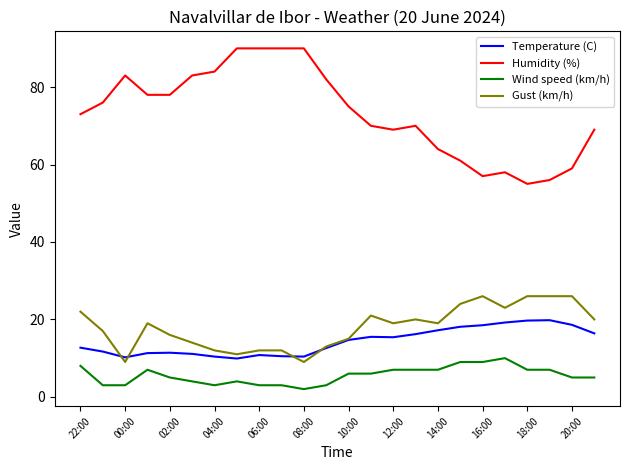

What is the minimum value for Temperature (C)?

9.9